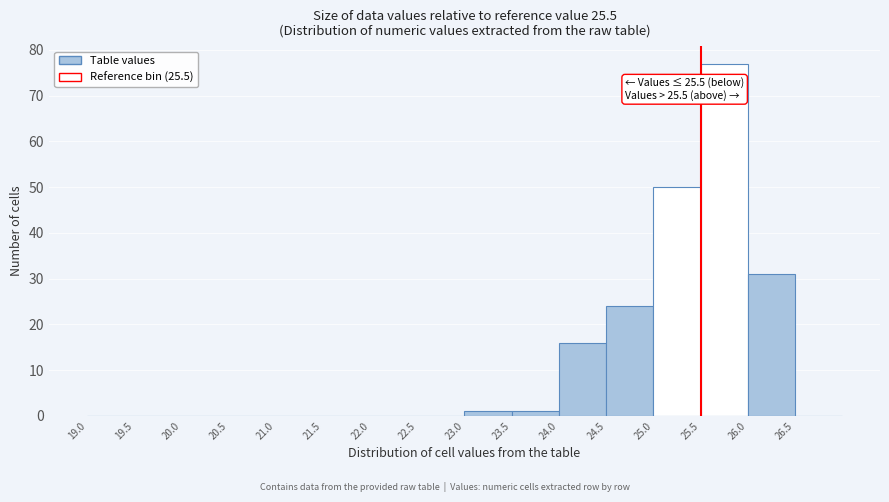

Over which range of the x-axis is the bar tallest?

25.5 to 26.0